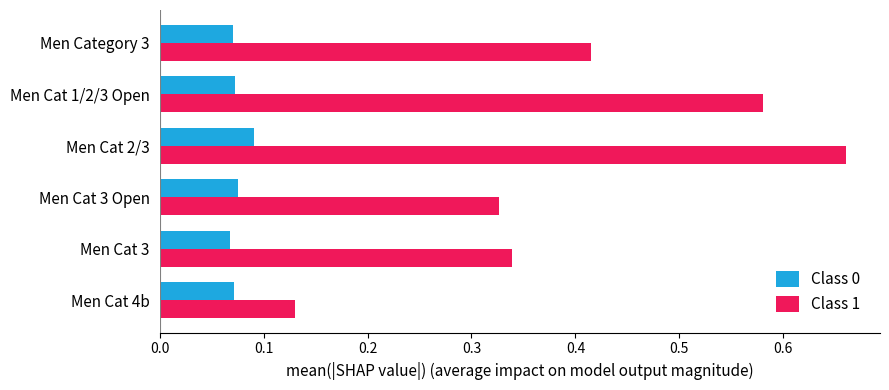

At how many categories does at least one series exceed 0?

6